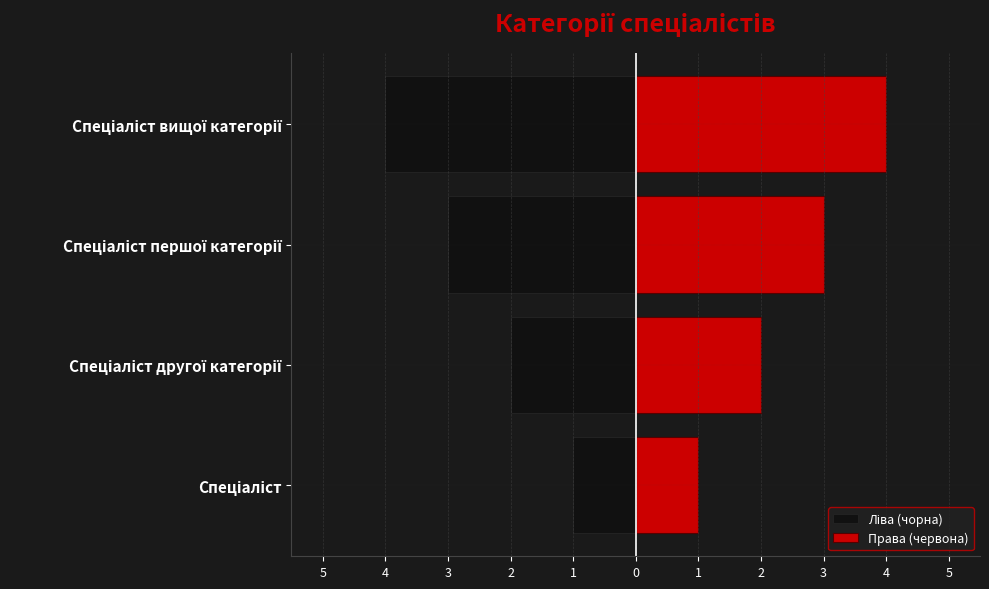

Between Спеціаліст вищої категорії and Спеціаліст першої категорії, which is larger?

Спеціаліст першої категорії